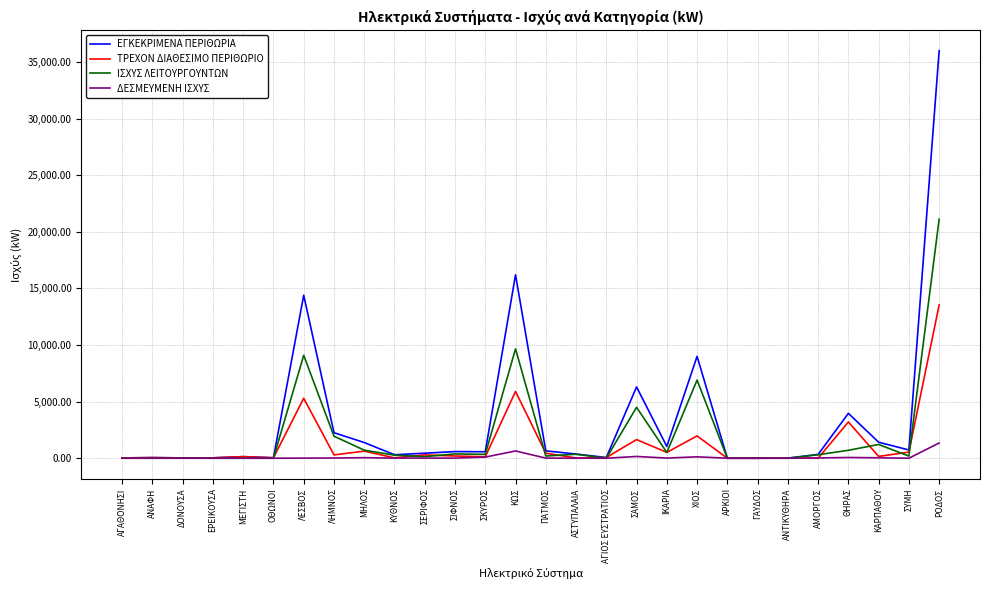

What is the average value of the ΕΓΚΕΚΡΙΜΕΝΑ ΠΕΡΙΘΩΡΙΑ series?

3441.0